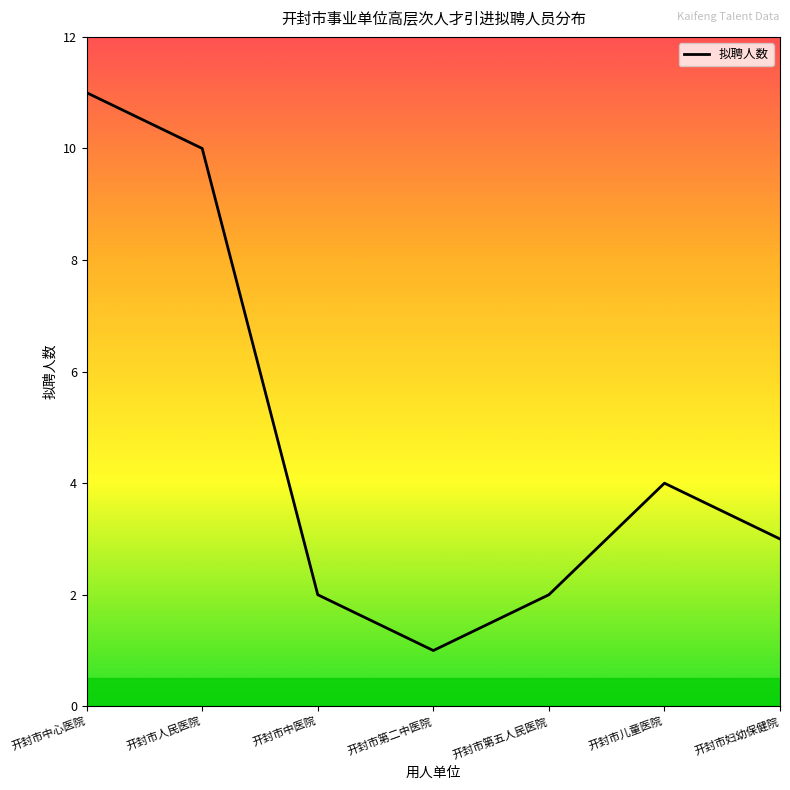

The chart shows a value of 3 at 开封市妇幼保健院. True or false?

True